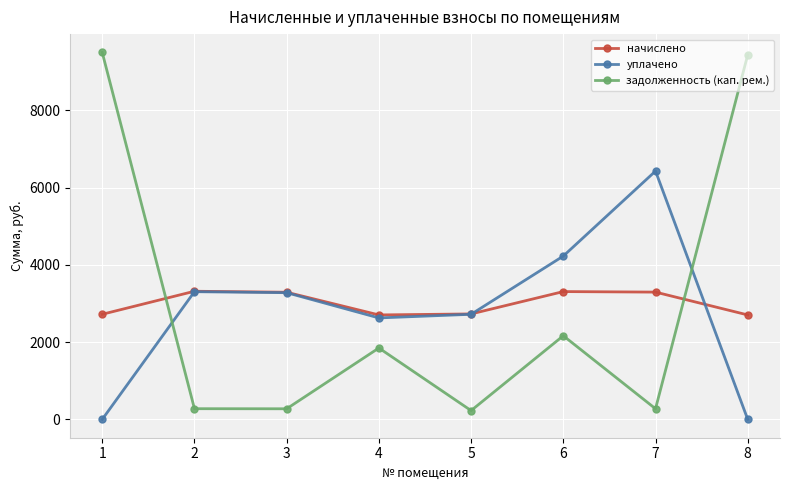

Which series has the largest range (max minus min)?

задолженность (кап. рем.)